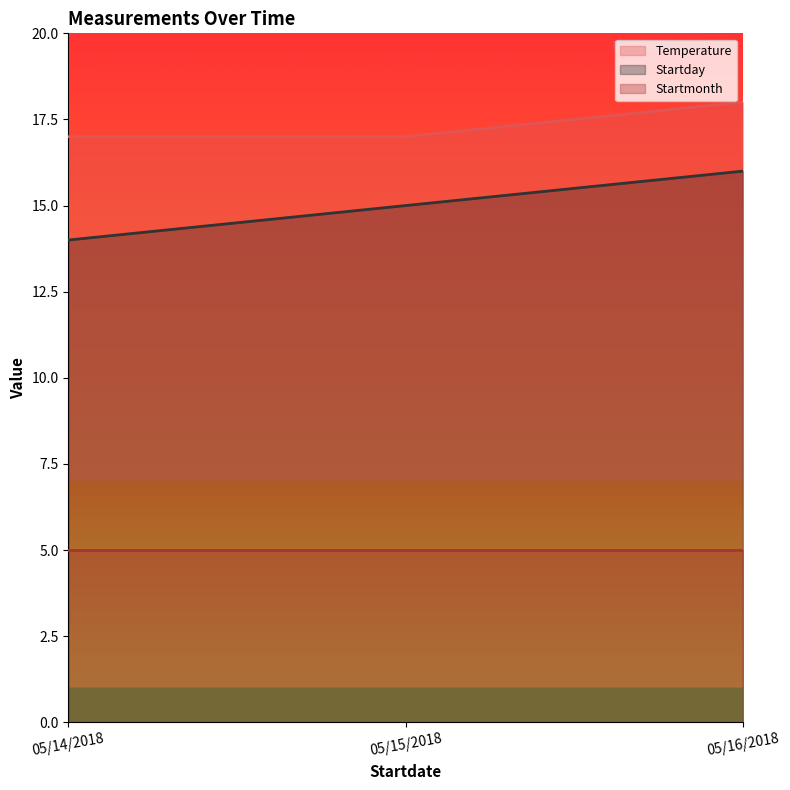

Does the chart display data point markers on the line(s)?

No